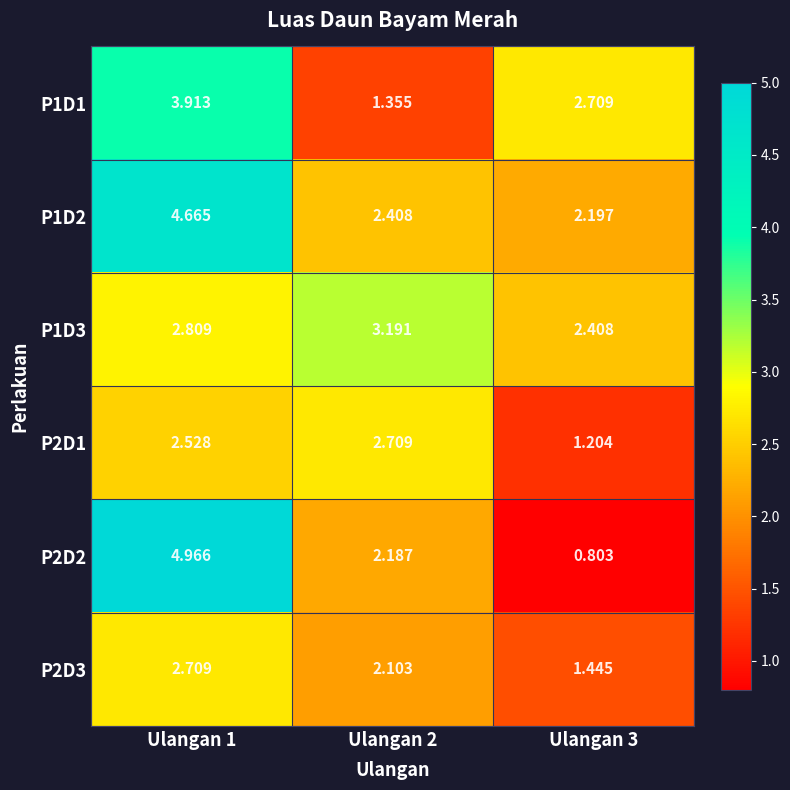

Is the value of P2D1 at Ulangan 2 greater than the value of P2D2 at Ulangan 3?

Yes